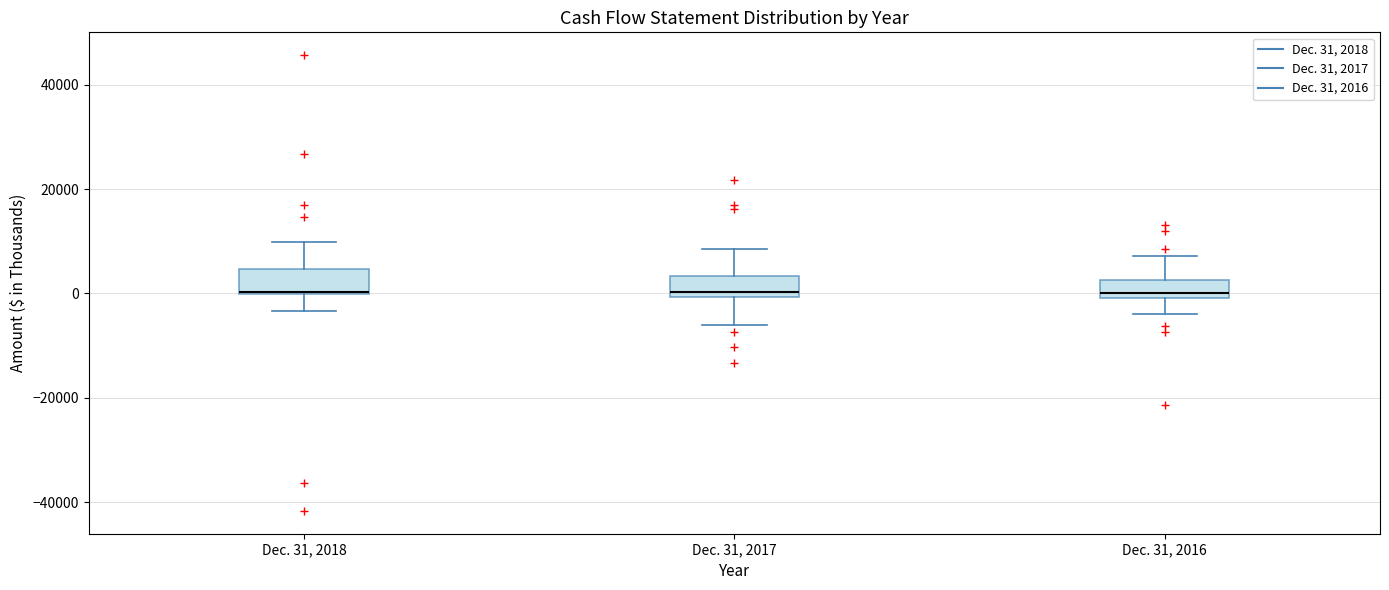

Reading left to right, transcribe this box plot: for each box, give where its median line is, the range the box spans, and where its two whiskers end, as read against the y-axis. The values are not printed on the chart, so give them approximately, as read against the axis.

Dec. 31, 2018: median 0 (drawn on the box's lower edge), box 0 to 4000, whiskers -4000 to 10000
Dec. 31, 2017: median 0 (just above the box's lower edge), box 0 to 4000, whiskers -6000 to 8000
Dec. 31, 2016: median 0 (just above the box's lower edge), box 0 to 2000, whiskers -4000 to 8000